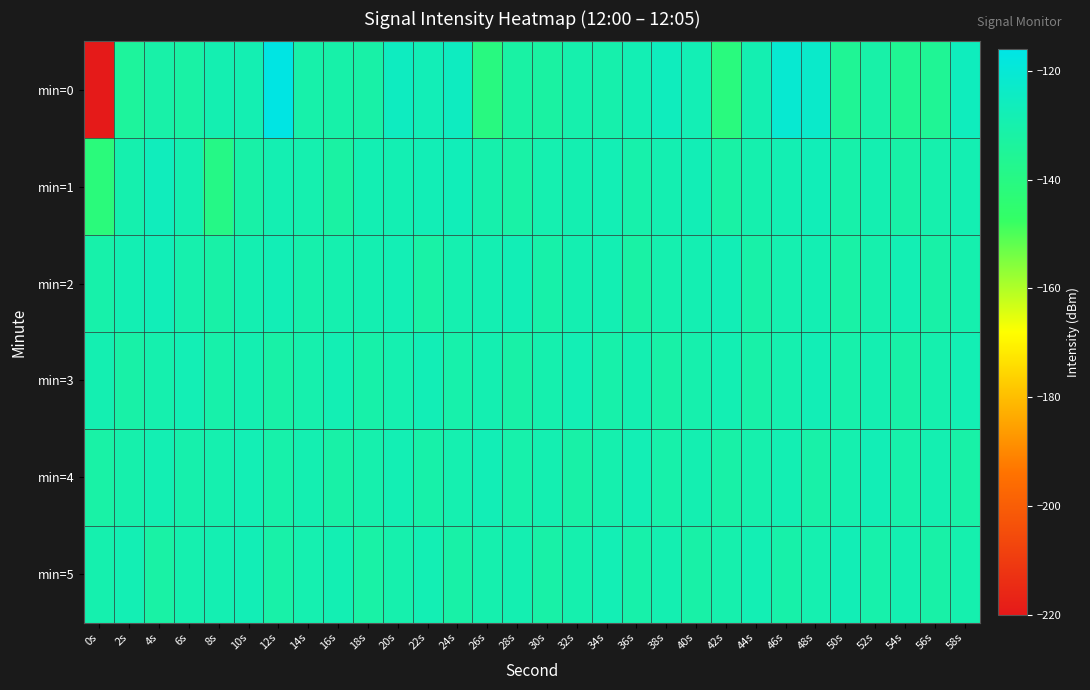

Reading right to left, transcribe all the data shown in this chart.

min=0: 58s=-125.9	56s=-135.6	54s=-136.2	52s=-131.0	50s=-135.6	48s=-122.7	46s=-121.0	44s=-129.0	42s=-141.2	40s=-128.0	38s=-125.8	36s=-128.0	34s=-129.8	32s=-129.7	30s=-132.6	28s=-131.9	26s=-140.9	24s=-125.3	22s=-127.3	20s=-125.1	18s=-131.3	16s=-130.8	14s=-130.5	12s=-116.8	10s=-128.5	8s=-128.7	6s=-131.7	4s=-130.9	2s=-134.1	0s=-219.5
min=1: 58s=-128.4	56s=-129.8	54s=-131.2	52s=-128.9	50s=-130.5	48s=-127.1	46s=-128.2	44s=-129.6	42s=-131.8	40s=-127.4	38s=-128.6	36s=-130.3	34s=-127.9	32s=-128.7	30s=-129.2	28s=-131.5	26s=-130.1	24s=-126.8	22s=-127.5	20s=-128.3	18s=-128.3	16s=-132.1	14s=-129.4	12s=-128.4	10s=-131.0	8s=-139.2	6s=-128.6	4s=-126.0	2s=-129.5	0s=-141.9
min=2: 58s=-129.6	56s=-131.4	54s=-128.0	52s=-129.8	50s=-131.6	48s=-128.3	46s=-129.1	44s=-130.9	42s=-127.7	40s=-128.5	38s=-129.3	36s=-131.7	34s=-128.2	32s=-129.0	30s=-130.8	28s=-127.6	26s=-128.4	24s=-129.2	22s=-131.5	20s=-127.8	18s=-128.6	16s=-129.4	14s=-130.1	12s=-127.5	10s=-128.7	8s=-131.3	6s=-129.8	4s=-127.1	2s=-128.2	0s=-130.5
min=3: 58s=-128.0	56s=-129.6	54s=-131.2	52s=-128.8	50s=-130.4	48s=-127.7	46s=-129.3	44s=-130.9	42s=-128.2	40s=-129.8	38s=-131.4	36s=-129.0	34s=-130.6	32s=-127.9	30s=-129.5	28s=-131.1	26s=-128.7	24s=-130.3	22s=-127.6	20s=-129.2	18s=-130.8	16s=-128.1	14s=-129.7	12s=-131.3	10s=-128.9	8s=-130.6	6s=-127.9	4s=-129.5	2s=-131.2	0s=-128.8
min=4: 58s=-131.2	56s=-128.8	54s=-130.4	52s=-127.7	50s=-129.3	48s=-130.9	46s=-128.2	44s=-129.8	42s=-131.4	40s=-129.0	38s=-130.6	36s=-127.9	34s=-129.5	32s=-131.1	30s=-128.7	28s=-130.3	26s=-127.6	24s=-129.2	22s=-130.8	20s=-128.1	18s=-129.7	16s=-131.3	14s=-128.9	12s=-130.5	10s=-127.8	8s=-129.4	6s=-130.0	4s=-128.3	2s=-129.9	0s=-131.5
min=5: 58s=-129.5	56s=-131.1	54s=-128.7	52s=-130.3	50s=-127.6	48s=-129.2	46s=-130.8	44s=-128.1	42s=-129.7	40s=-131.3	38s=-128.9	36s=-130.6	34s=-127.9	32s=-129.5	30s=-131.2	28s=-128.8	26s=-129.6	24s=-131.4	22s=-128.0	20s=-129.8	18s=-131.6	16s=-128.3	14s=-129.1	12s=-130.9	10s=-127.7	8s=-128.5	6s=-129.3	4s=-131.7	2s=-128.0	0s=-129.6